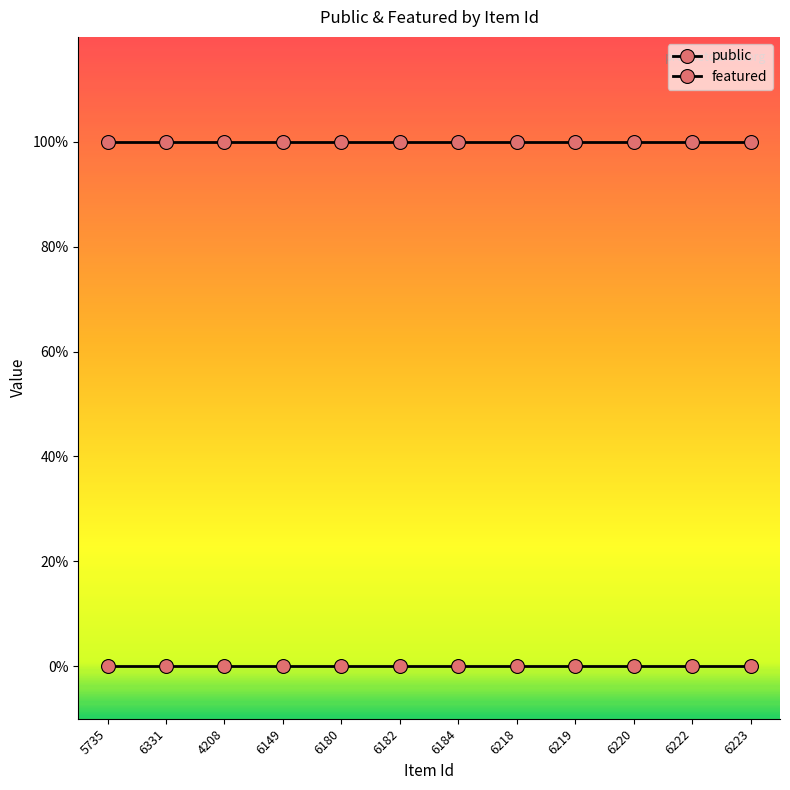

Is this an area chart (filled region under the line)?

No